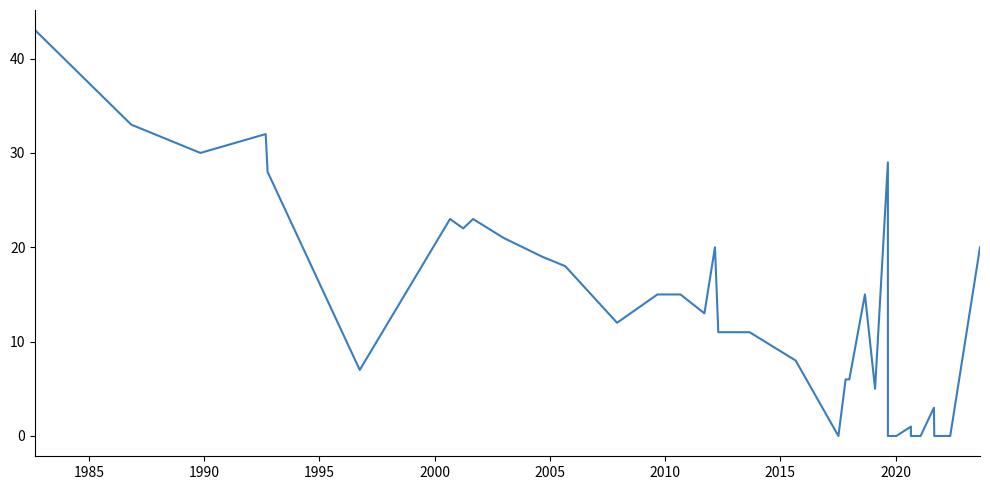

What is the maximum value shown in the chart?

43